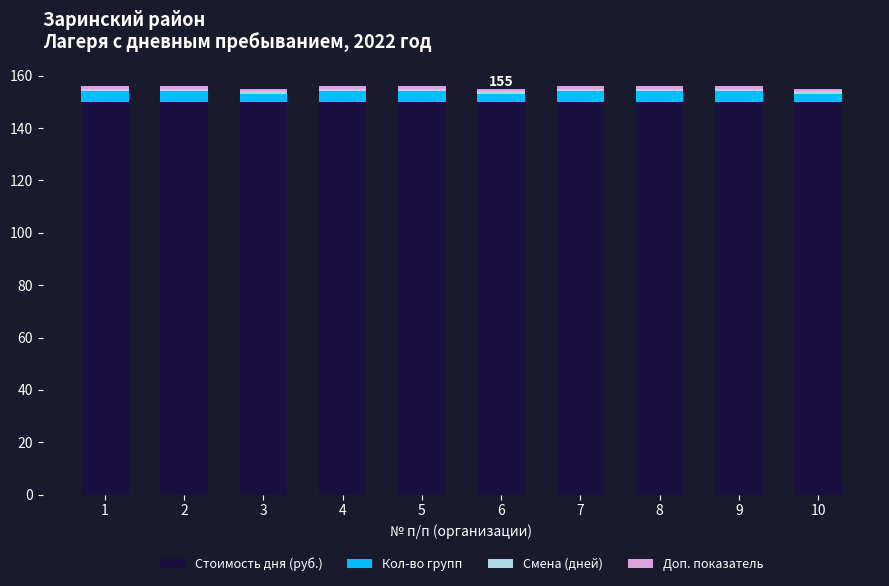

Is it true that Стоимость дня (руб.) equals 150 at 4?

True